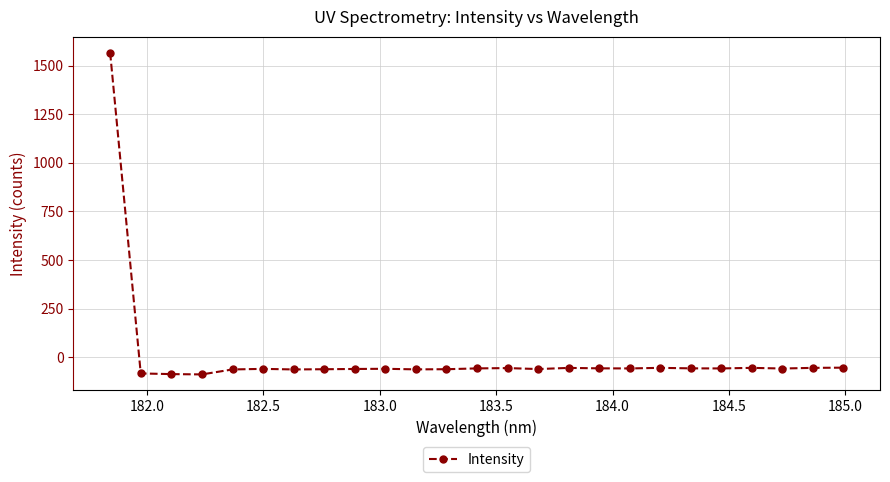

What is the value of the 3rd point from the left?

-86.7